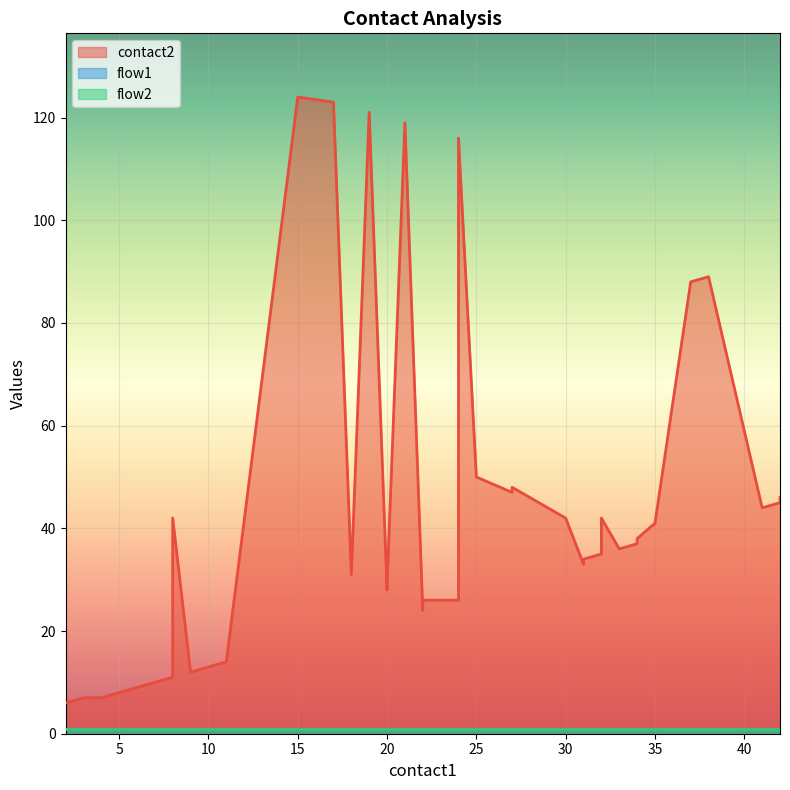

Reading left to right, extract all data points from this chart.

contact2: 0=6	1=7	2=7	3=10	4=11	5=29	6=32	7=42	8=12	9=13	10=14	11=124	12=123	13=31	14=121	15=28	16=29	17=119	18=24	19=25	20=26	21=26	22=116	23=50	24=47	25=48	26=42	27=33	28=34	29=35	30=42	31=36	32=37	33=38	34=41	35=88	36=89	37=44	38=45	39=46
flow1: 0=1	1=1	2=1	3=1	4=1	5=1	6=1	7=1	8=1	9=1	10=1	11=1	12=1	13=1	14=1	15=1	16=1	17=1	18=1	19=1	20=1	21=1	22=1	23=1	24=1	25=1	26=1	27=1	28=1	29=1	30=1	31=1	32=1	33=1	34=1	35=1	36=1	37=1	38=1	39=1
flow2: 0=1	1=1	2=1	3=1	4=1	5=1	6=1	7=1	8=1	9=1	10=1	11=1	12=1	13=1	14=1	15=1	16=1	17=1	18=1	19=1	20=1	21=1	22=1	23=1	24=1	25=1	26=1	27=1	28=1	29=1	30=1	31=1	32=1	33=1	34=1	35=1	36=1	37=1	38=1	39=1